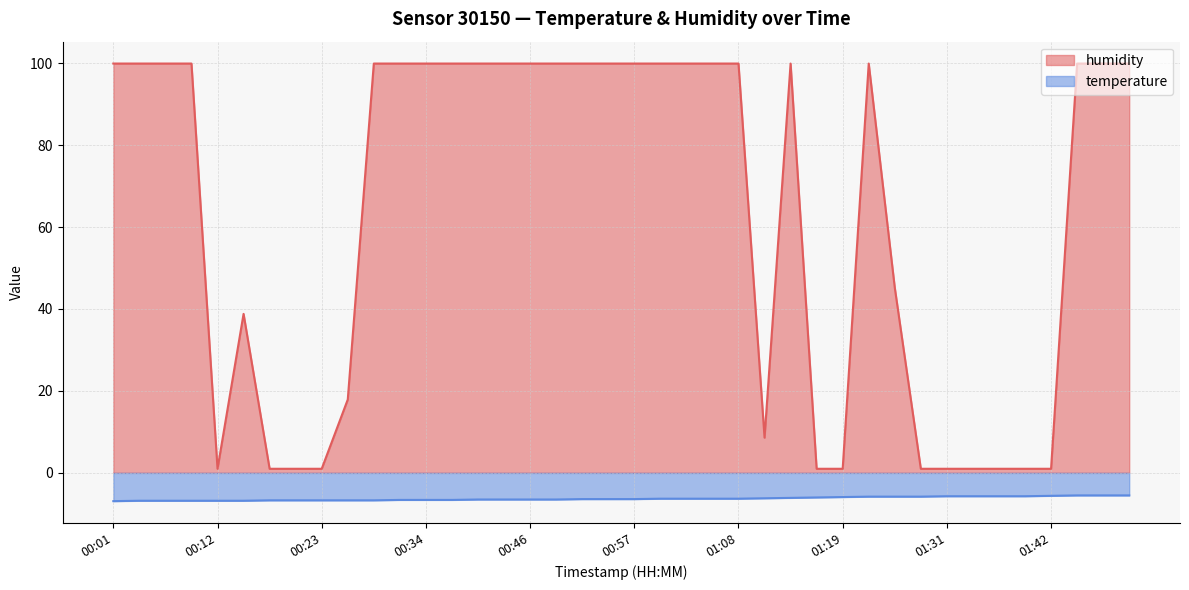

What is the average value of the humidity series?

63.0